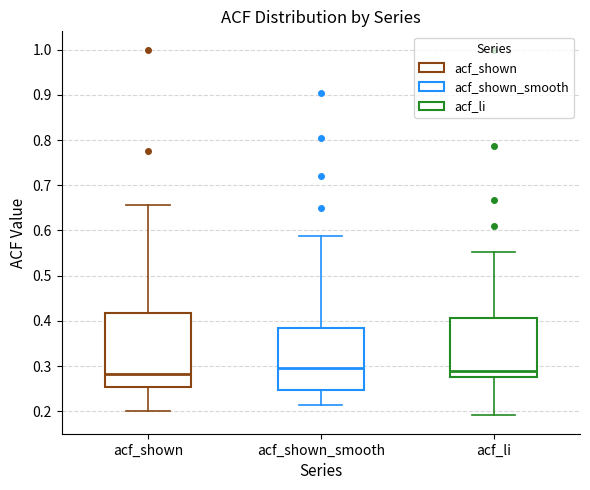

Comparing the boxes themselves (not the whiskers), which one is the tallest?

acf_shown